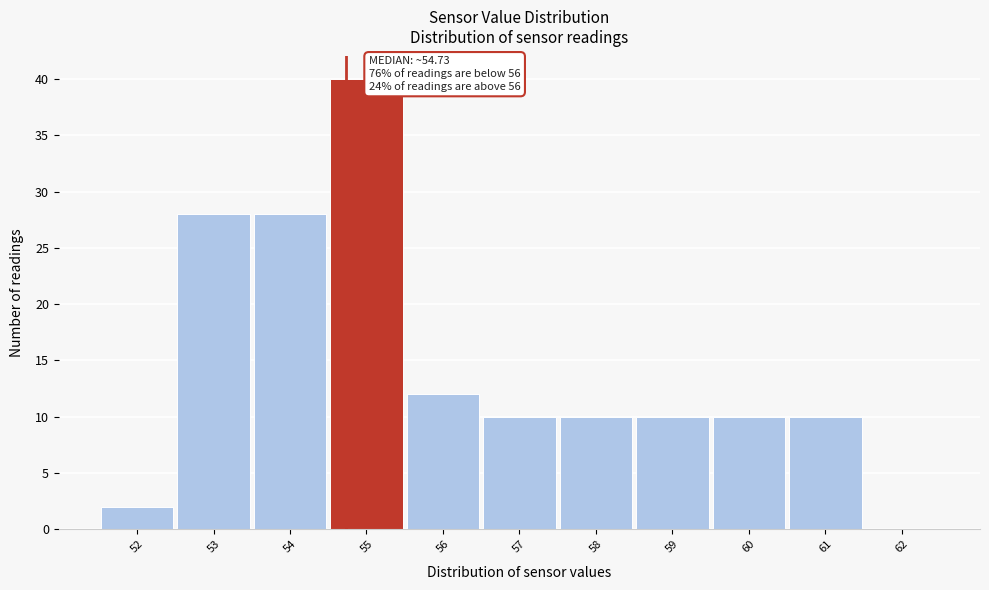

Over which range of the x-axis is the bar tallest?

54.5 to 55.5